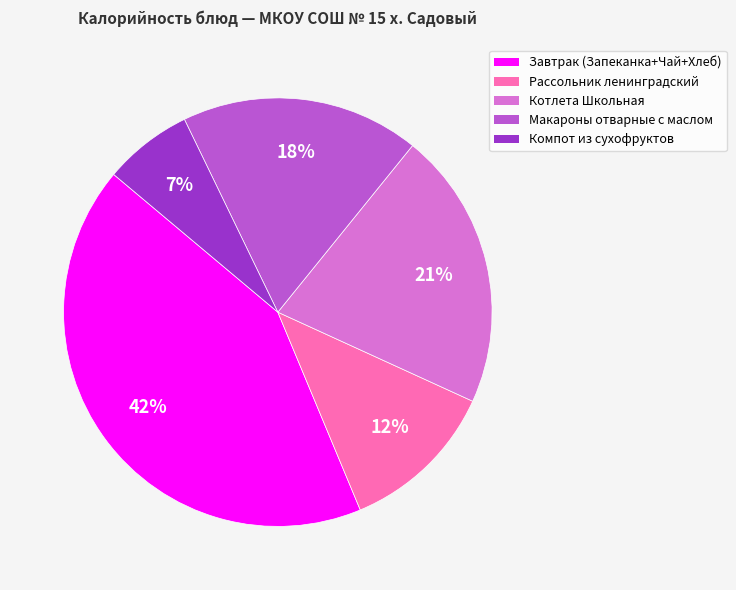

To the nearest percent, what percentage of the pie is Завтрак (Запеканка+Чай+Хлеб)?

42%